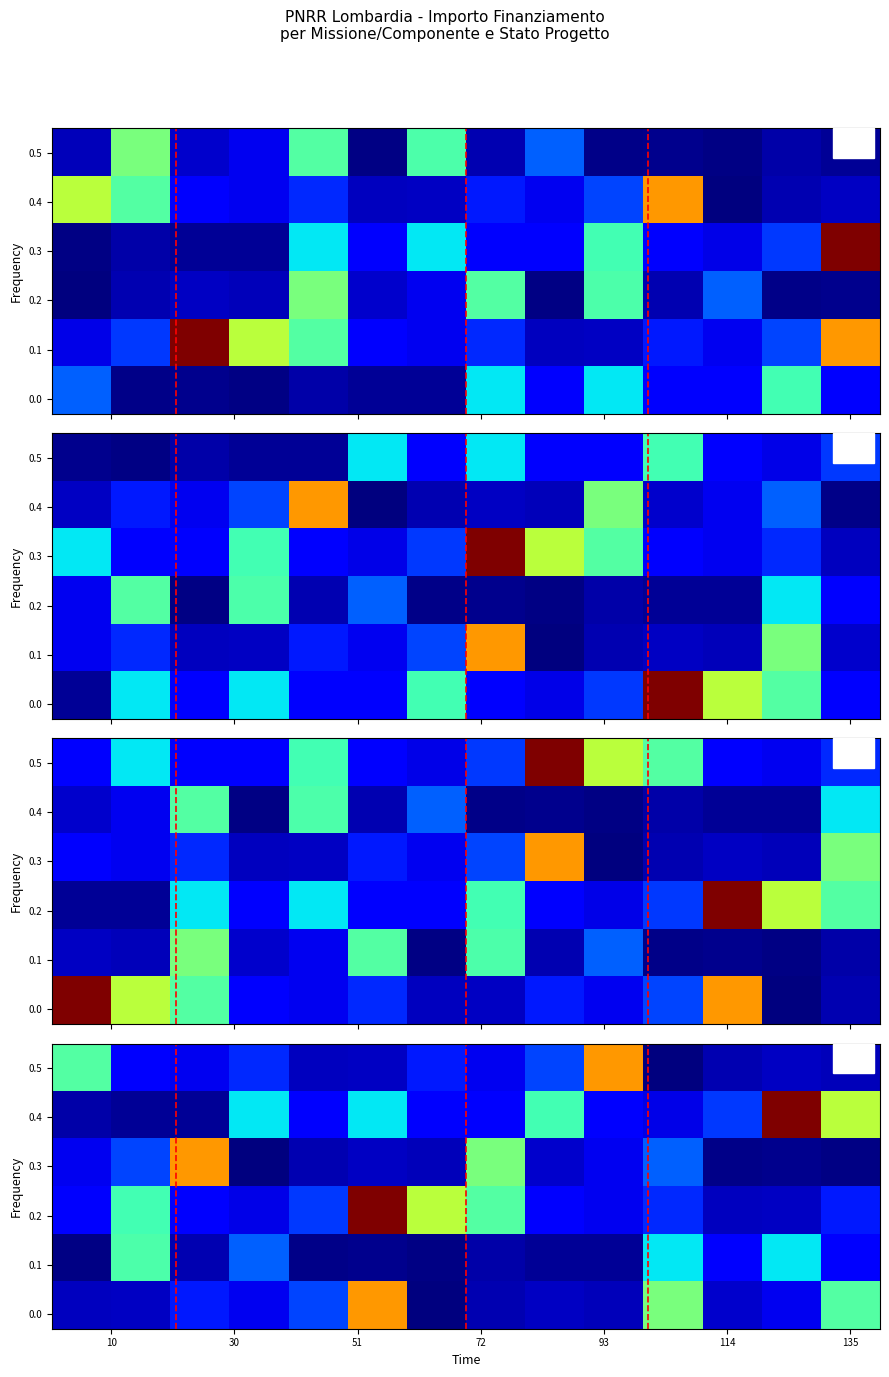

What is the maximum value shown in the chart?

1.0